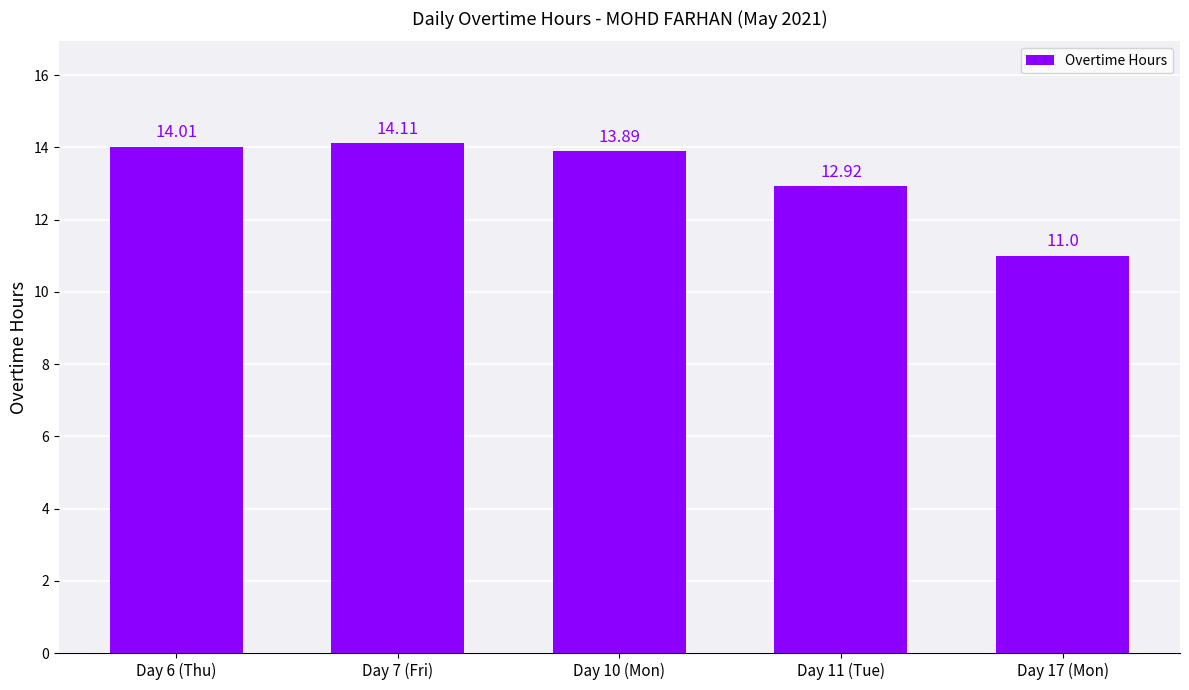

Between Day 7 (Fri) and Day 17 (Mon), which is larger?

Day 7 (Fri)